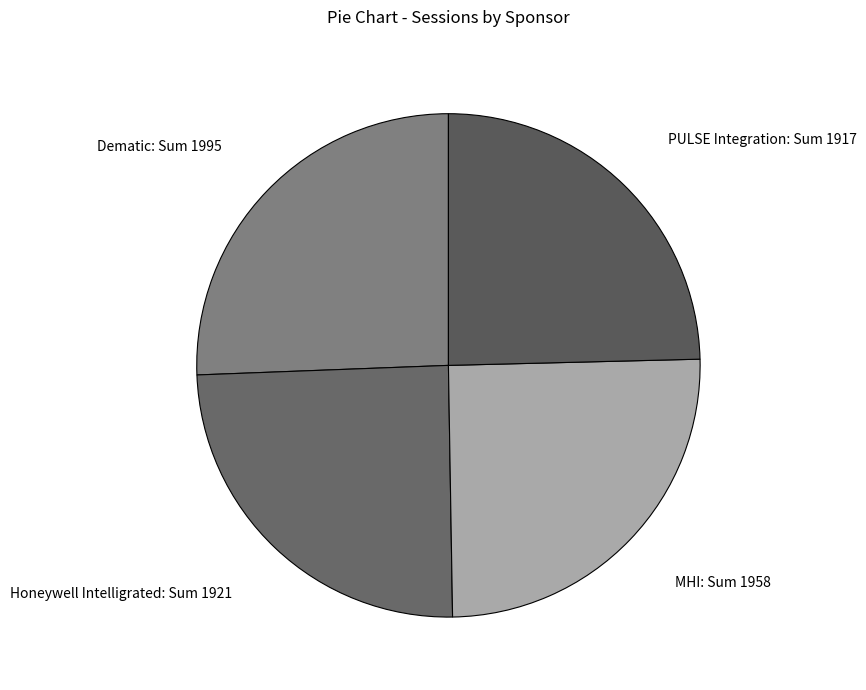

Is the sum of Dematic: Sum 1995 and PULSE Integration: Sum 1917 greater than half?

Yes